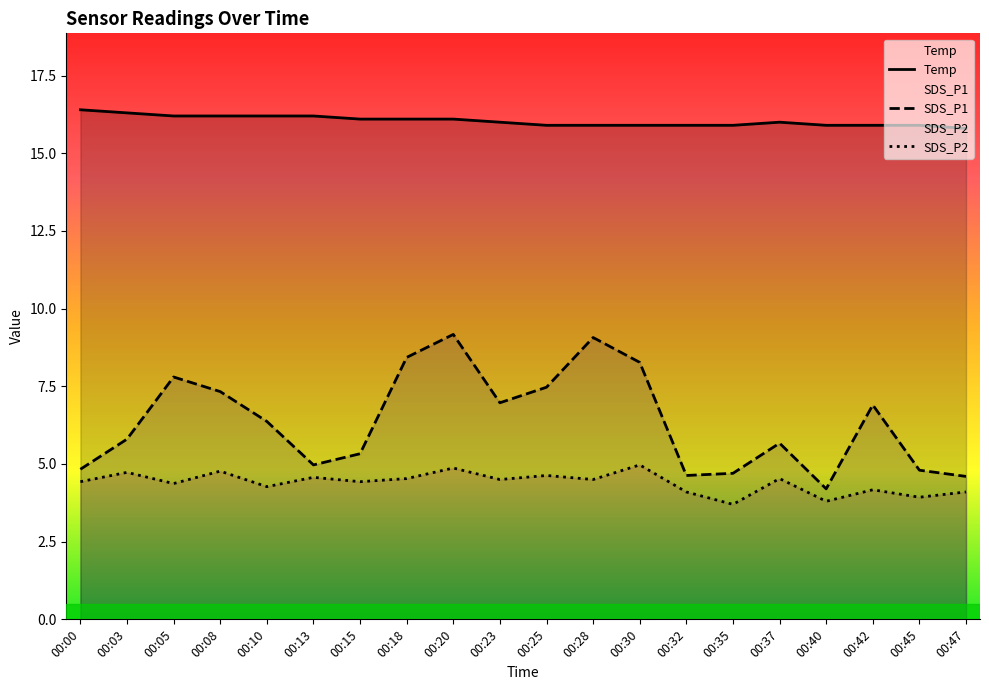

Read the SDS_P1 value at 00:05.

7.8